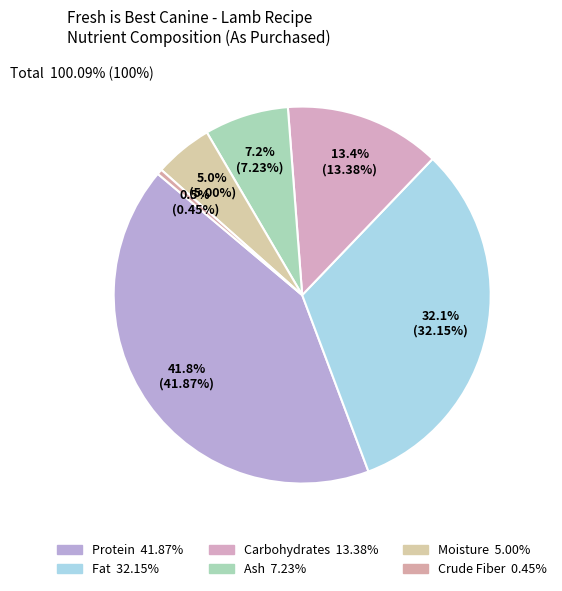

Combined, what portion of the pie is Protein and Ash?

49.1%